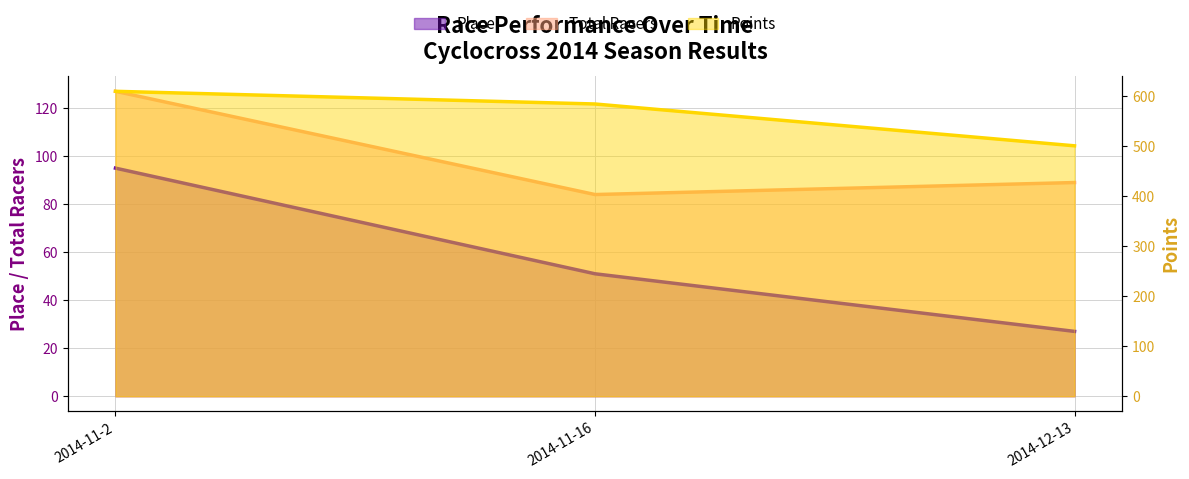

At 2014-11-2, list the series in order from smallest to largest.

Place, Total Racers, Points